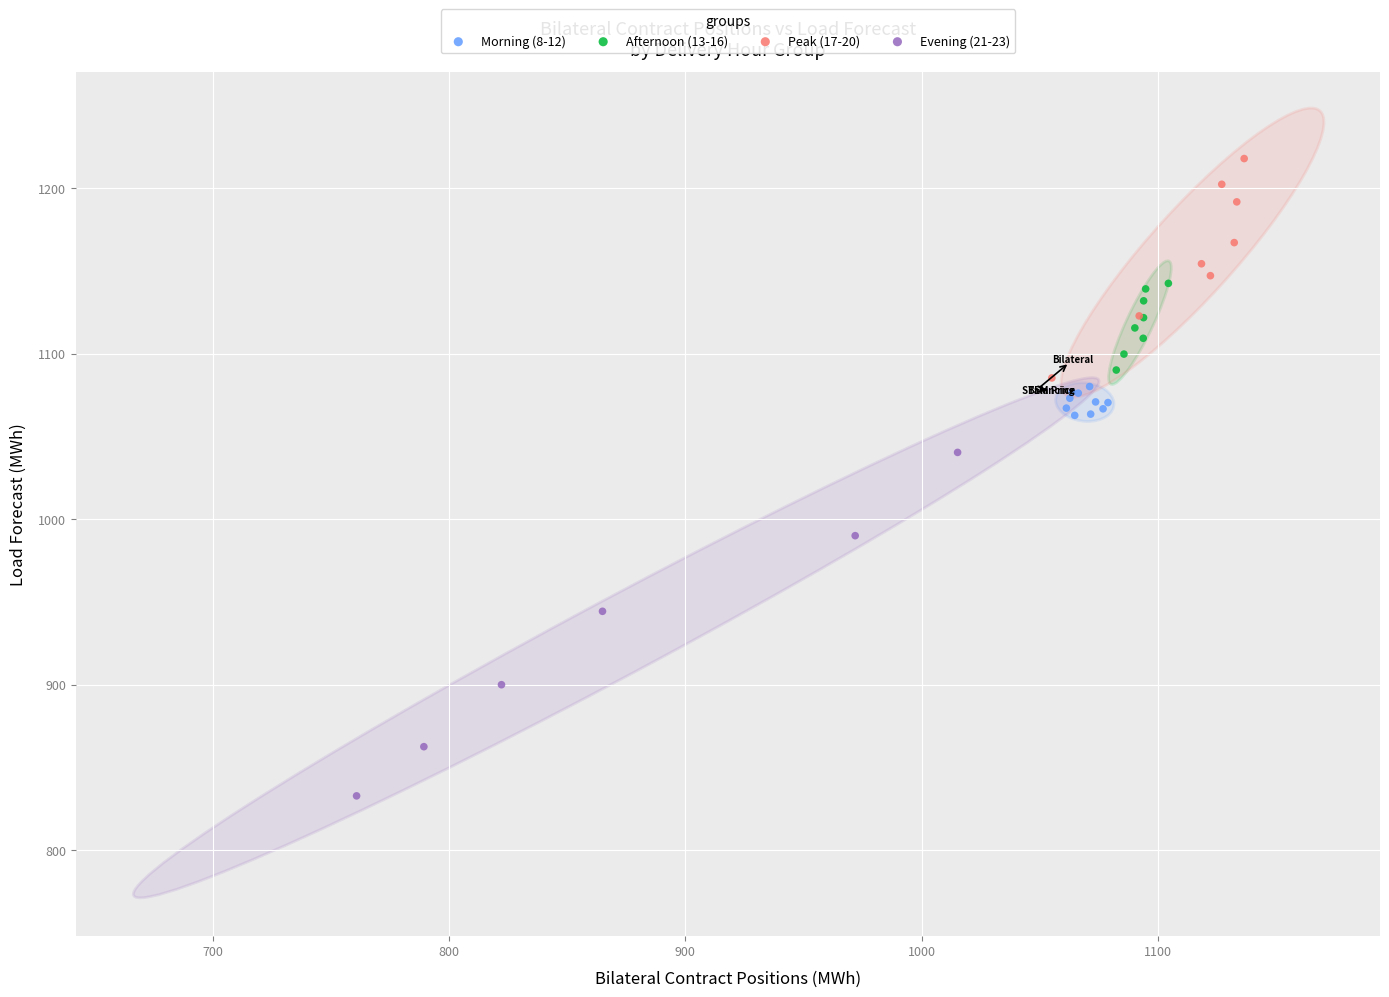

Which series has the largest Y range (max minus min)?

Evening (21-23)